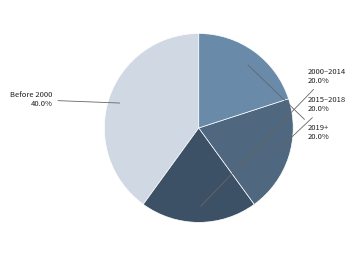

How many segments does this pie chart have?

4